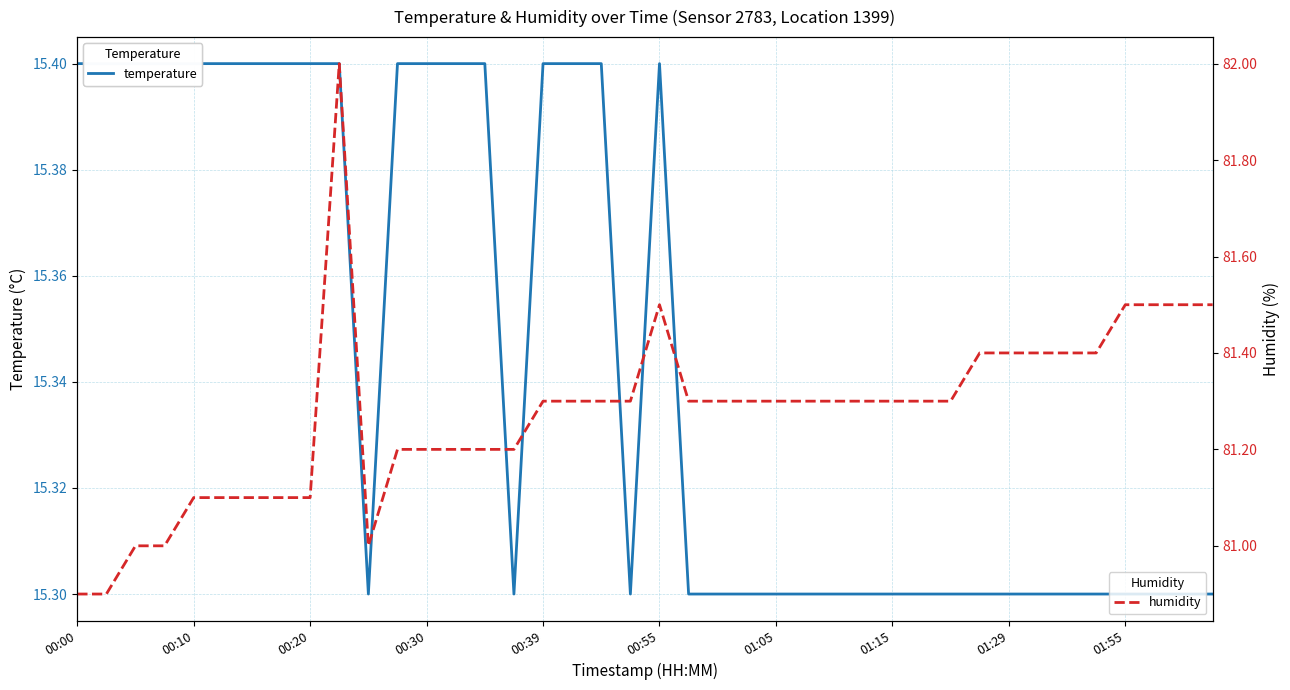

What is the difference between the maximum and minimum values in the temperature series?

0.1